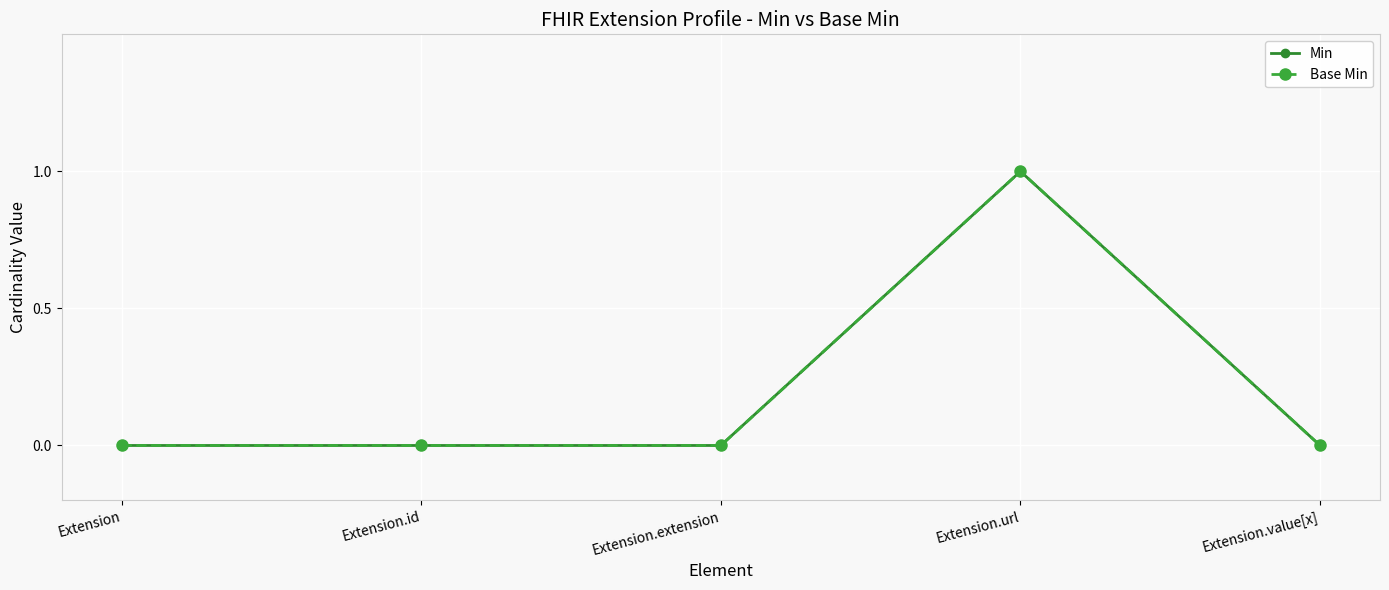

True or false: Base Min has a value of 0 at Extension.extension.

True